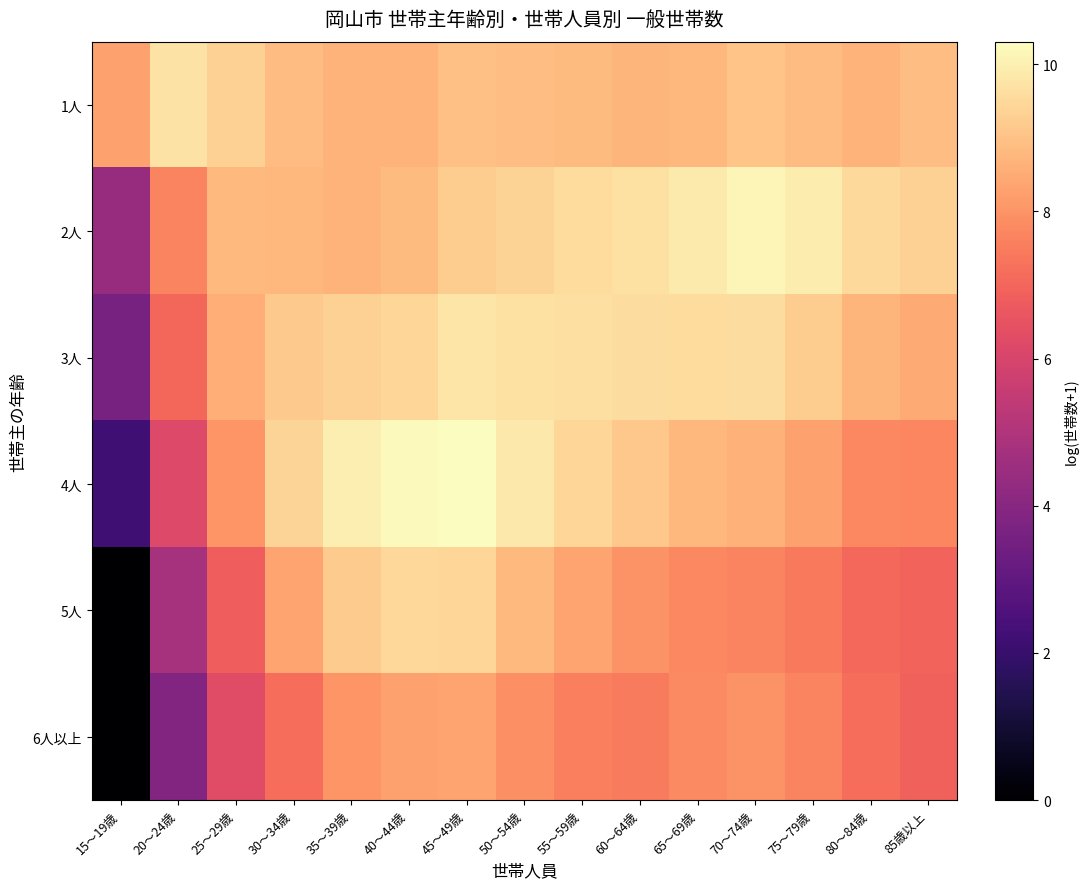

How many distinct data groups are displayed?

6